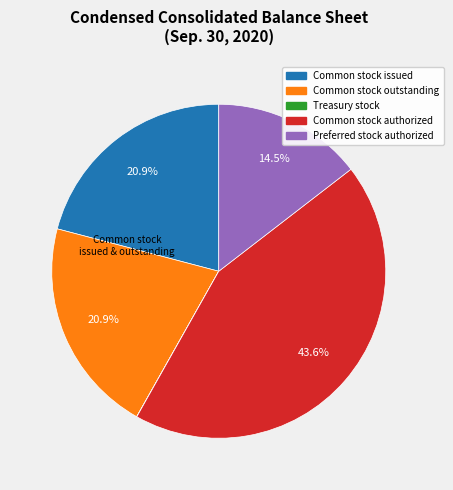

Is there a majority slice in this chart?

No